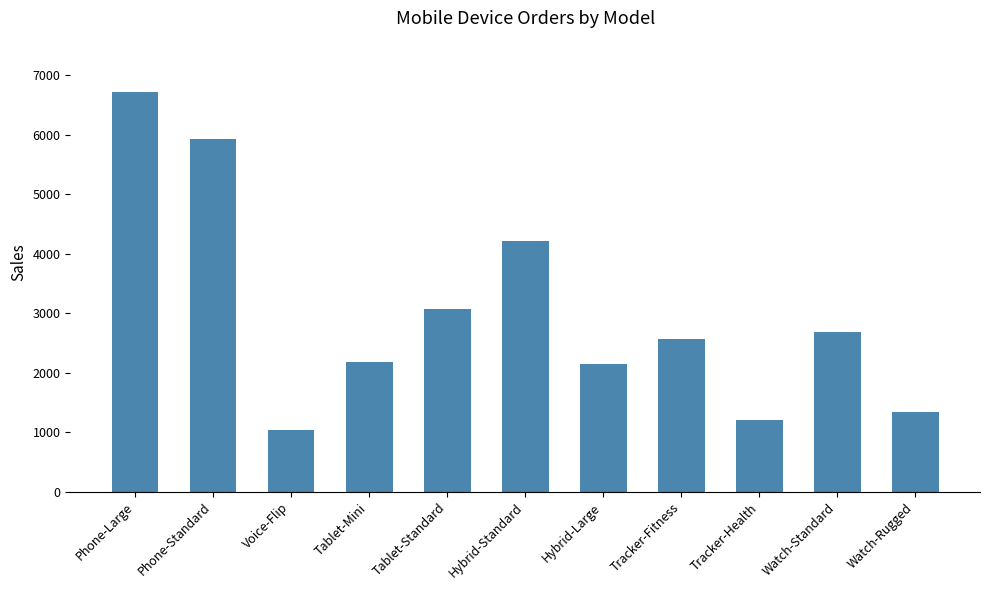

What is the label of the 9th bar from the left?

Tracker-Health